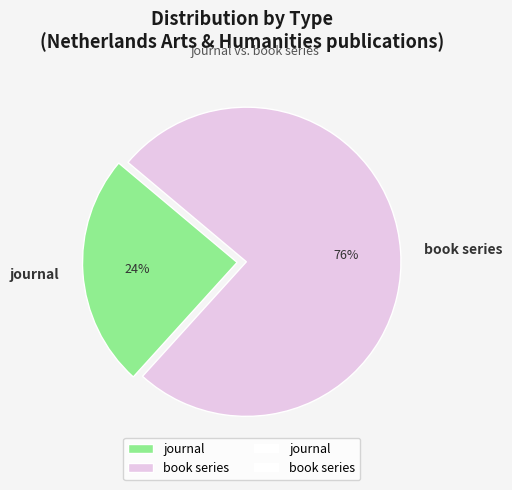

Count the number of slices in the pie.

2